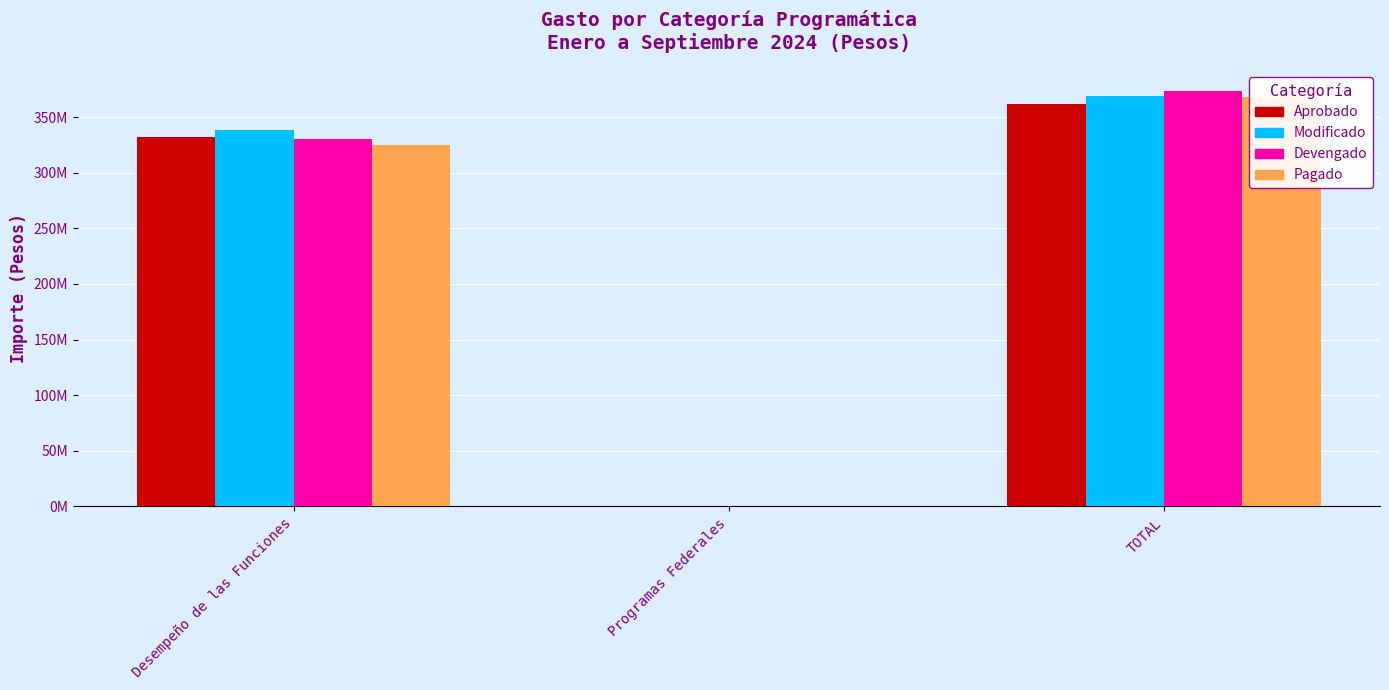

Reading left to right, transcribe all the data shown in this chart.

Aprobado: Desempeño de las Funciones=331709267	Programas Federales=0	TOTAL=362107318
Modificado: Desempeño de las Funciones=338426796	Programas Federales=0	TOTAL=369251438
Devengado: Desempeño de las Funciones=330634194	Programas Federales=0	TOTAL=373579694
Pagado: Desempeño de las Funciones=325101576	Programas Federales=0	TOTAL=368028551